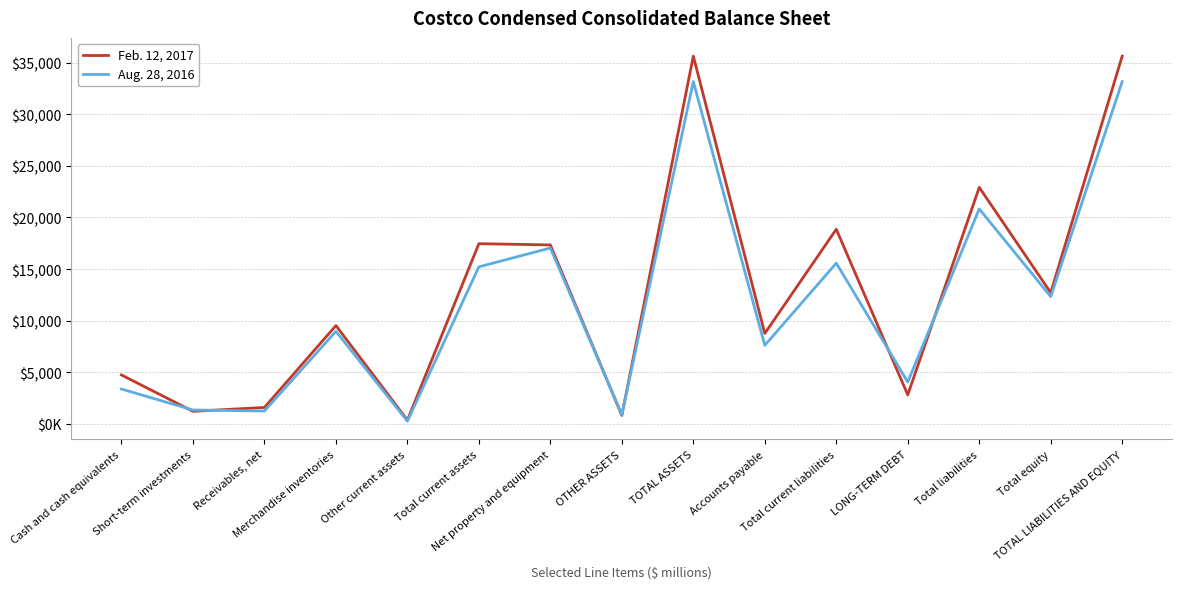

Reading right to left, list all the values displayed in this chart.

Feb. 12, 2017: 35630	12712	22918	2815	18860	8764	35630	828	17342	17460	368	9530	1597	1221	4744
Aug. 28, 2016: 33163	12332	20831	4061	15575	7612	33163	902	17043	15218	268	8969	1252	1350	3379